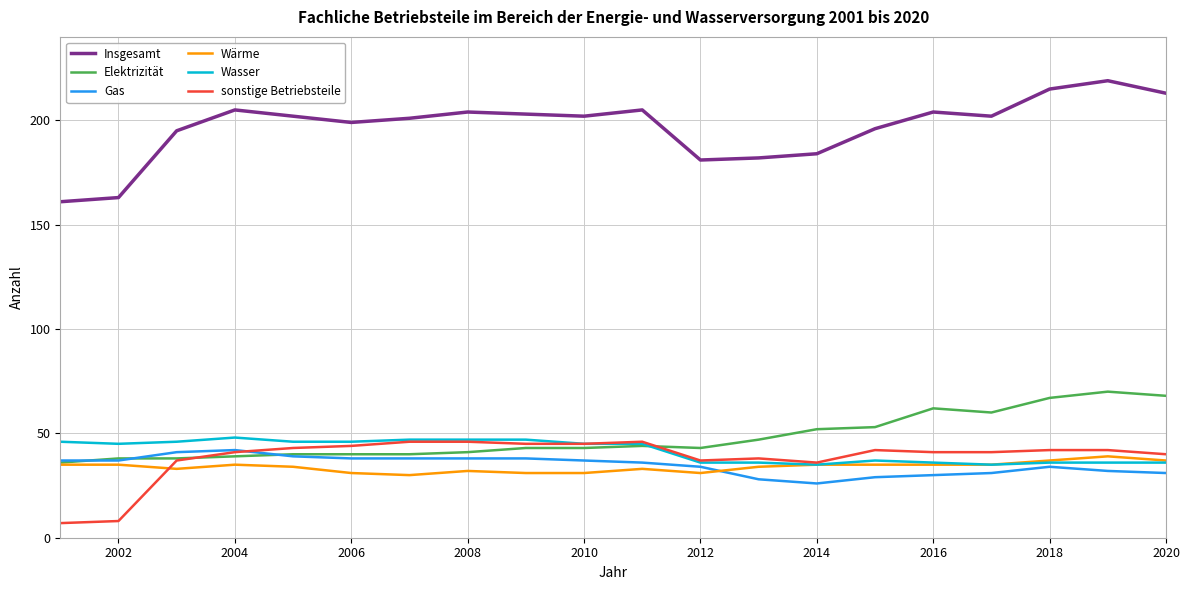

True or false: Insgesamt and Wärme intersect in this chart.

False